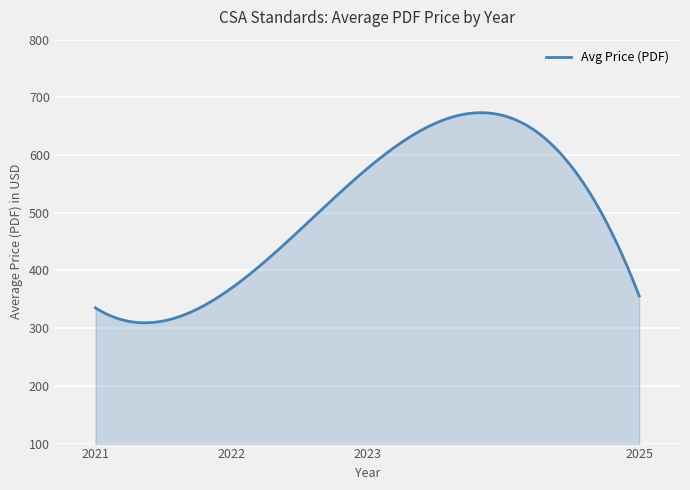

What is the greatest value displayed?

673.4